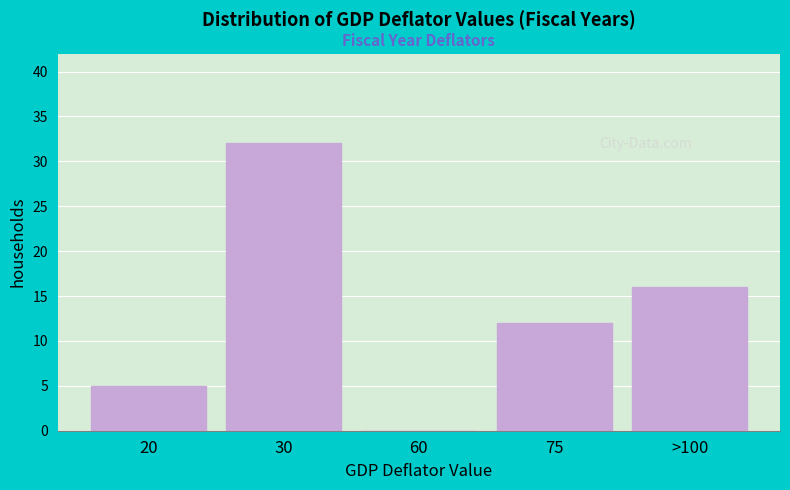

Reading left to right, extract all data points from this chart.

20=5	30=32	60=0	75=12	>100=16